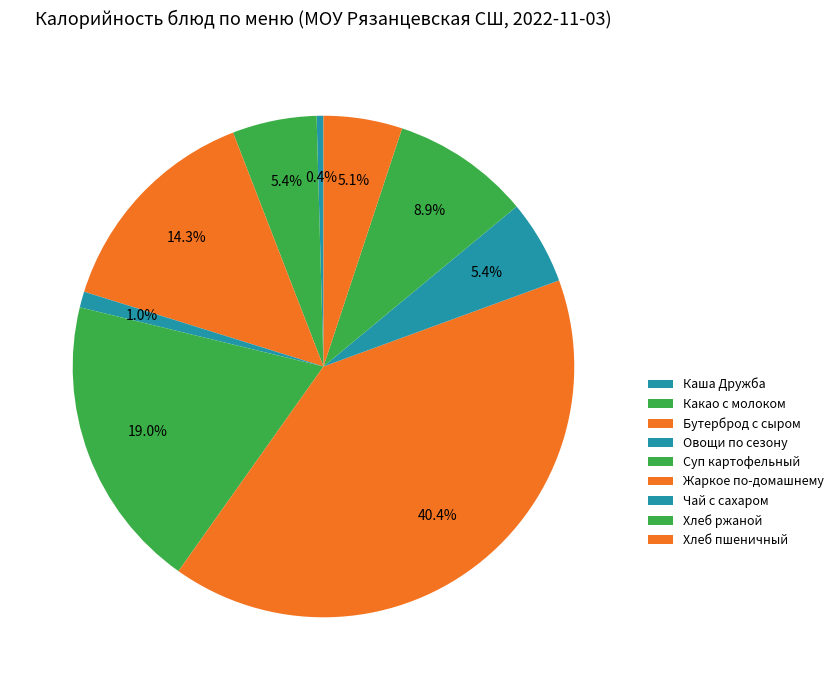

Count the number of slices in the pie.

9